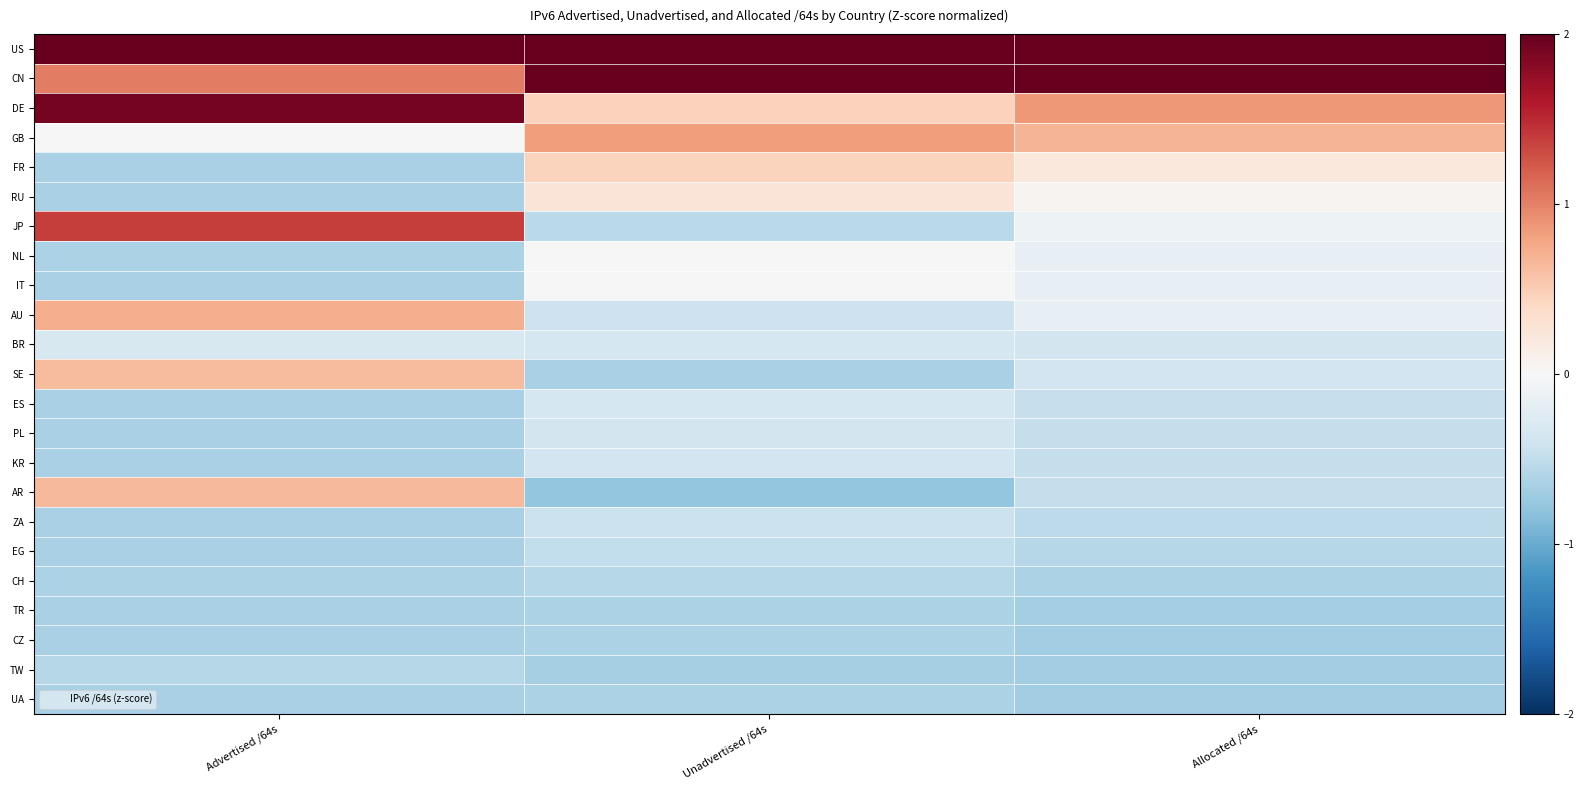

What is the difference between the highest and lowest values at Unadvertised /64s?

3.9